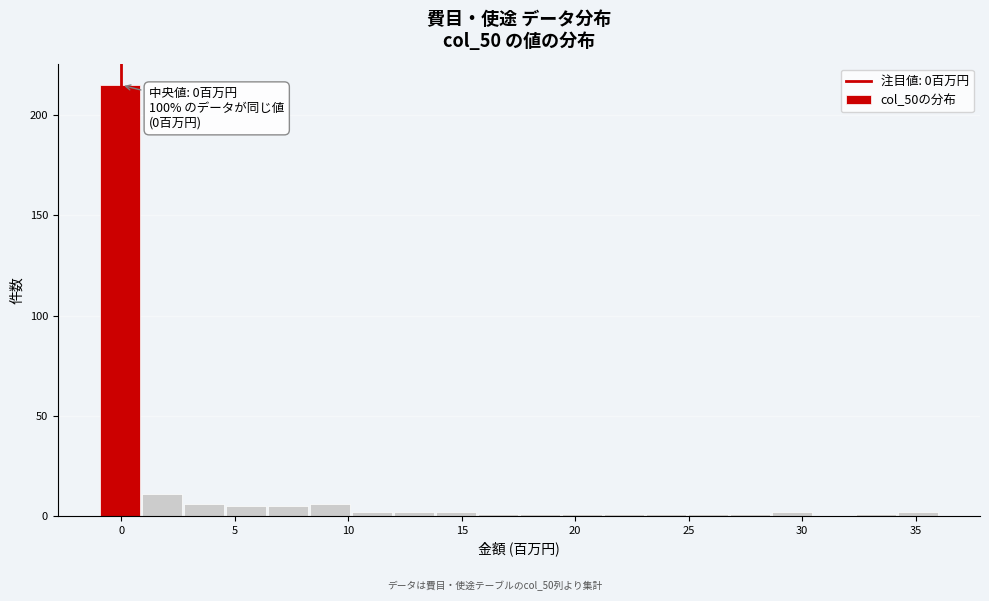

Around what value on the x-axis is the tallest bar? Give the approximate position of its centre, as read against the axis.

0.0